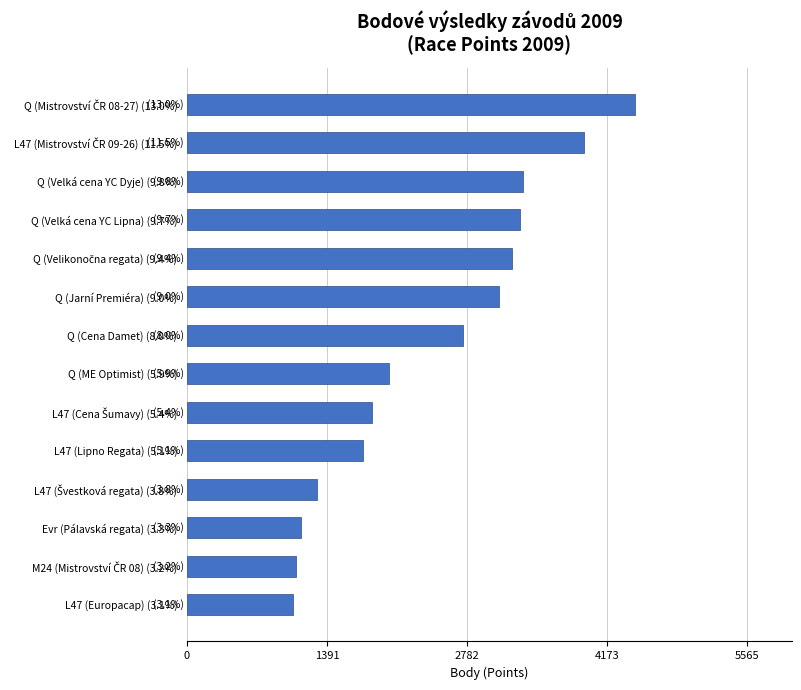

Reading bottom to top, list all the values displayed in this chart.

1053	1081	1130	1291	1747	1840	2010	2738	3098	3228	3312	3343	3944	4452